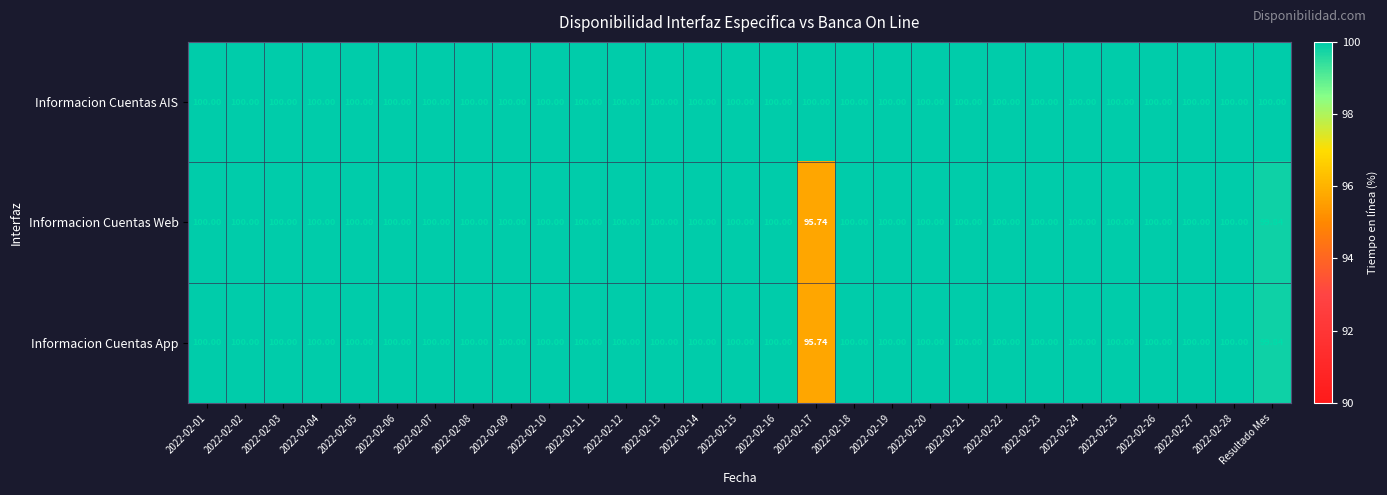

Is the value of Informacion Cuentas App at 2022-02-21 greater than the value of Informacion Cuentas Web at Resultado Mes?

Yes